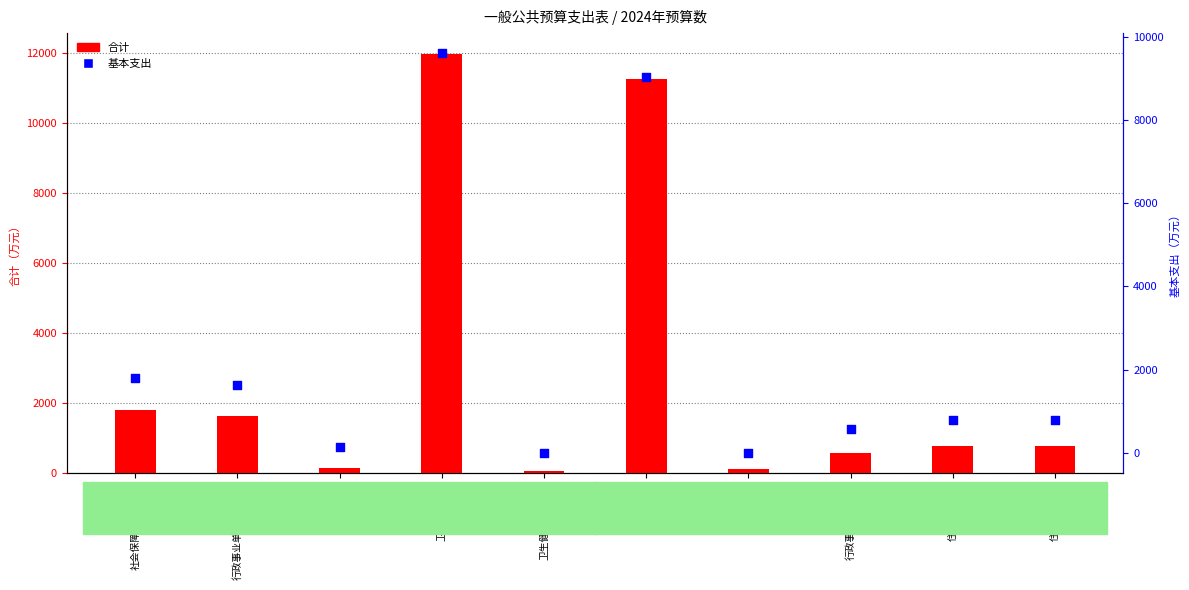

Which series has the widest spread of Y values?

合计